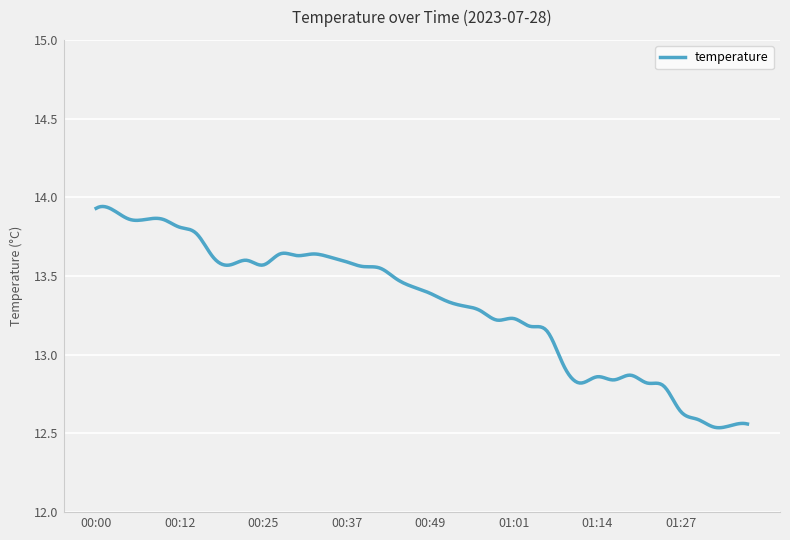

How many lines are shown in the chart?

1